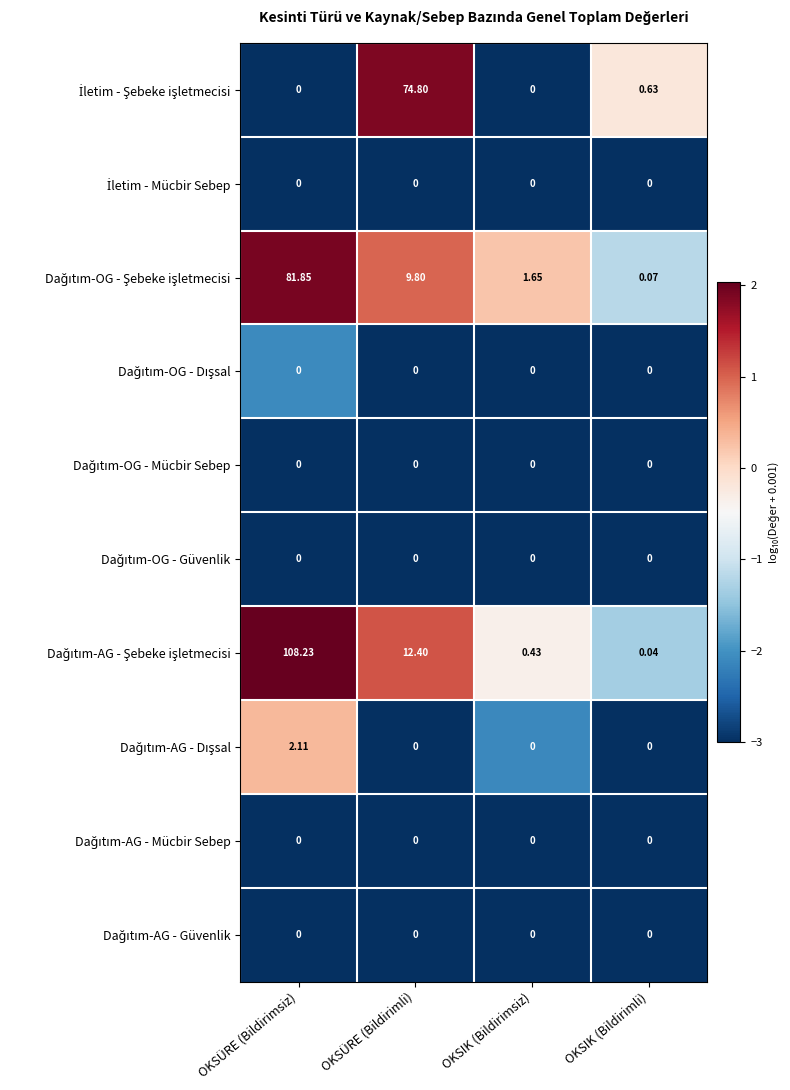

At which category is the sum across all series the highest?

OKSÜRE (Bildirimsiz)